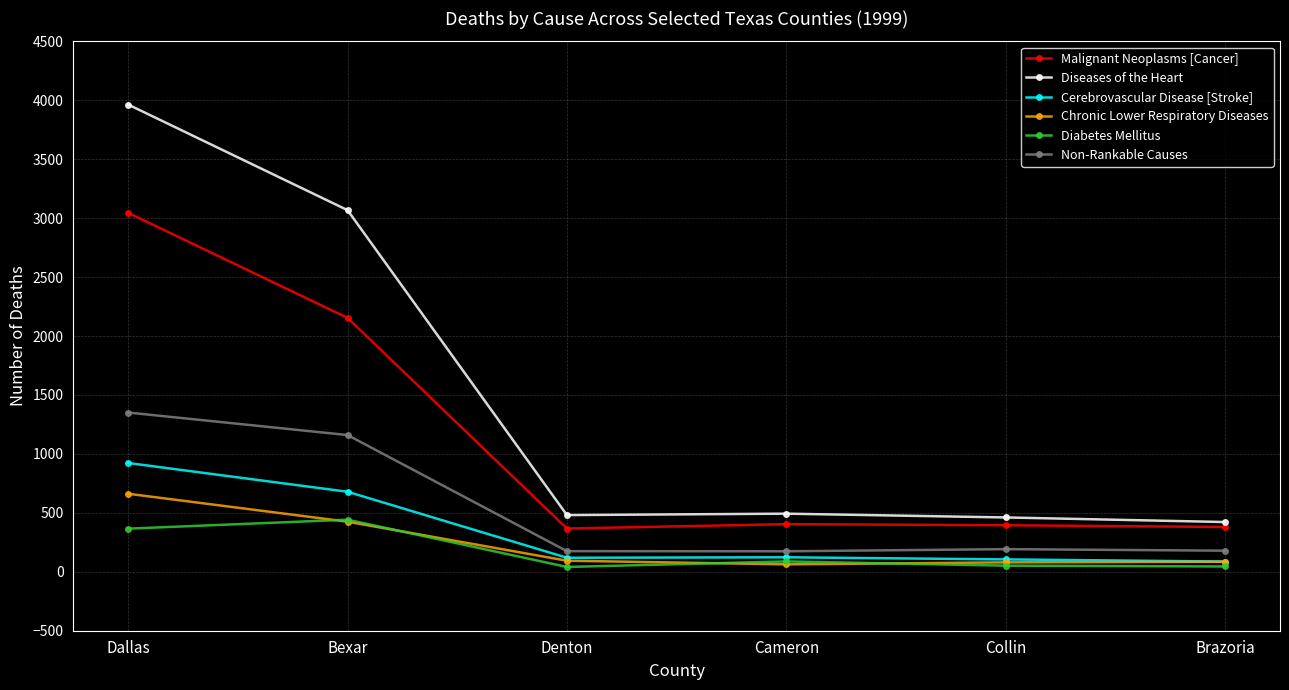

True or false: Diseases of the Heart and Chronic Lower Respiratory Diseases cross at least once.

False